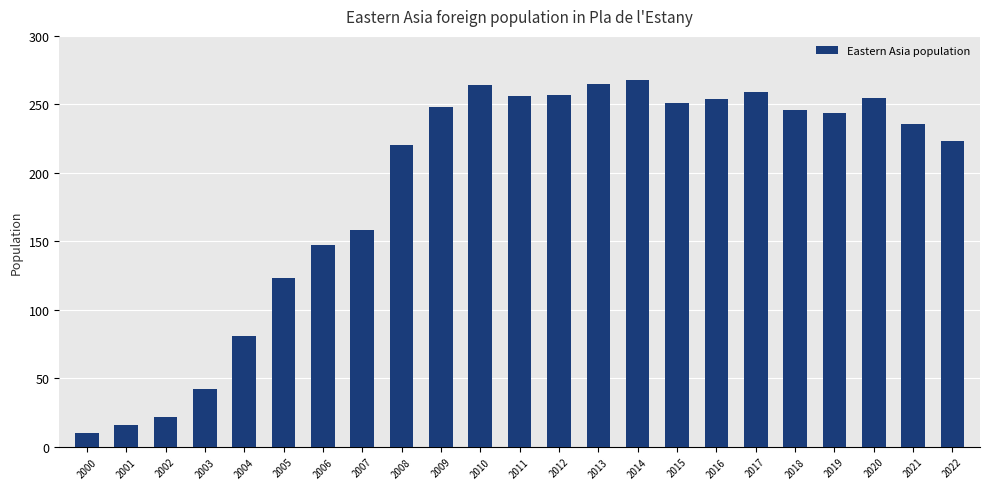

What is the difference between the second highest and minimum values?

255